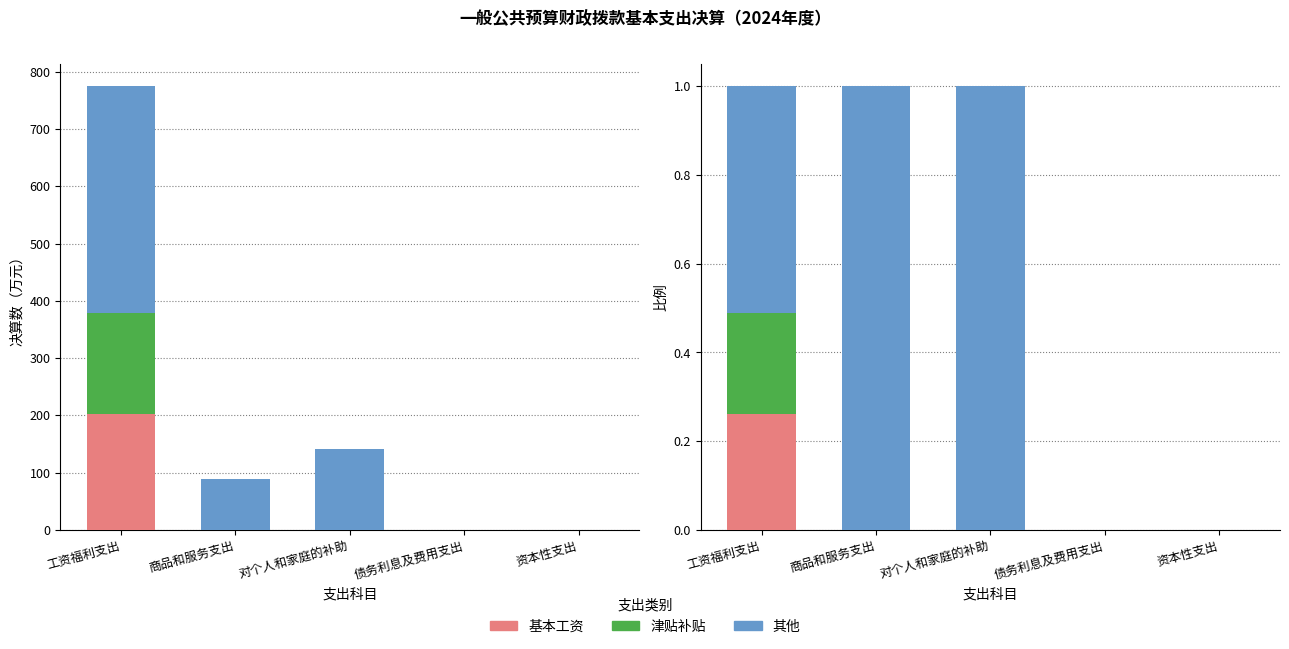

At how many categories does at least one series exceed 0?

3